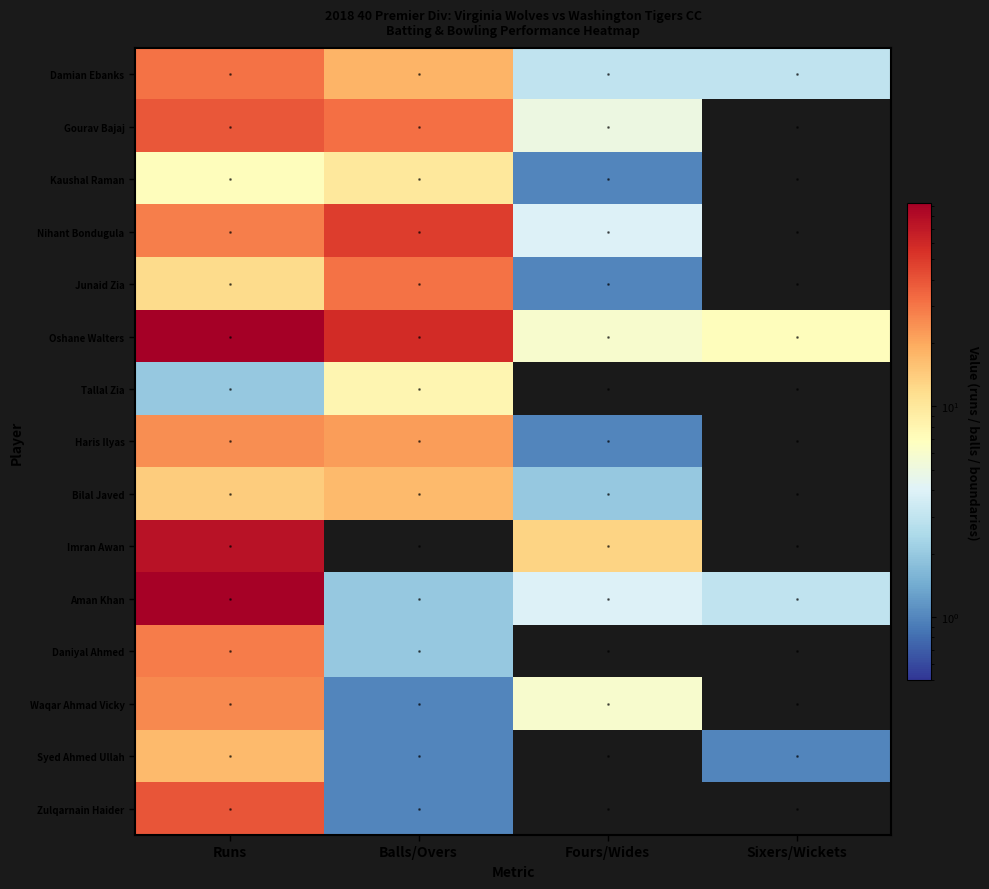

Between Fours/Wides and Sixers/Wickets, which is larger?

Fours/Wides